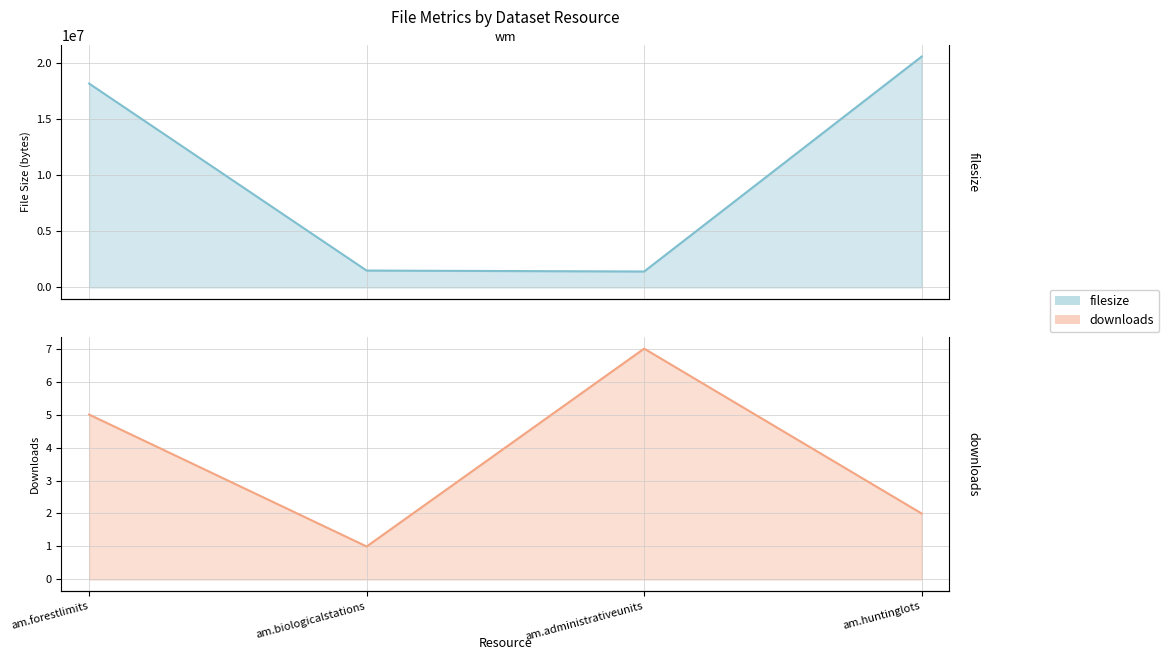

Which label corresponds to the smallest value in the chart?

am.biologicalstations